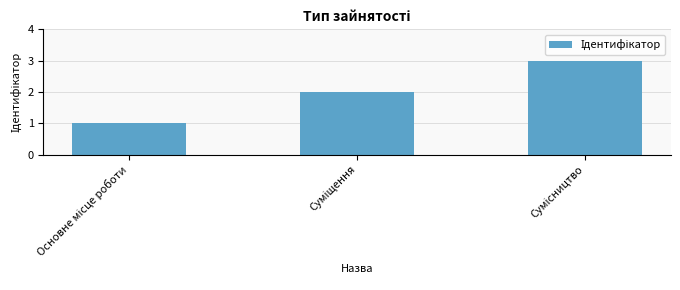

What is the sum of all values?

6